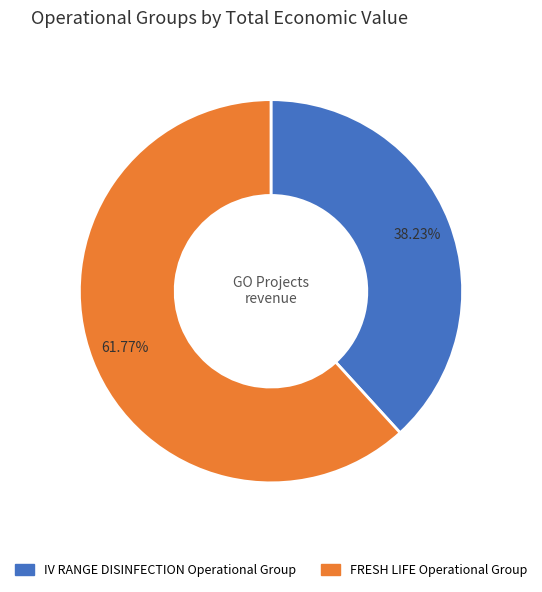

To the nearest percent, what is the average slice percentage?

50%